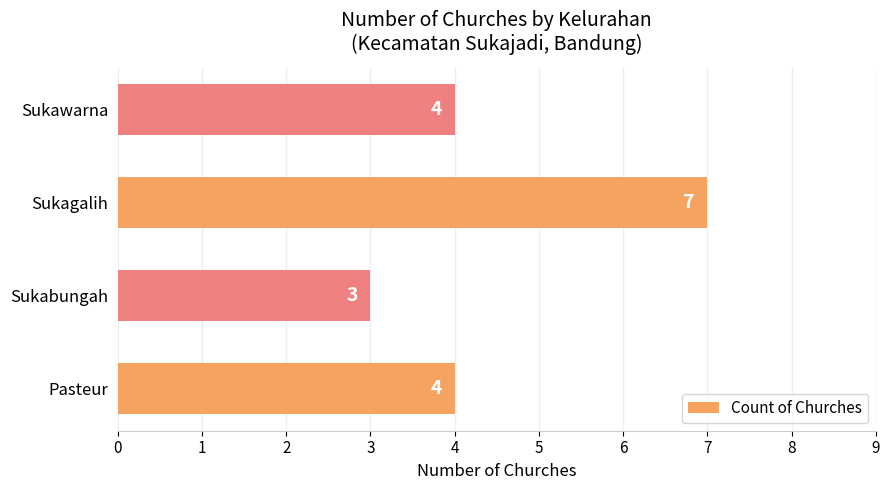

How many values are between 4 and 7?

3